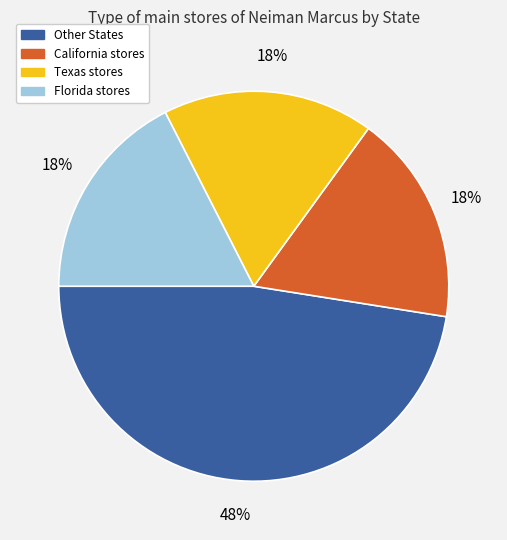

To the nearest percent, what is the average slice percentage?

25%